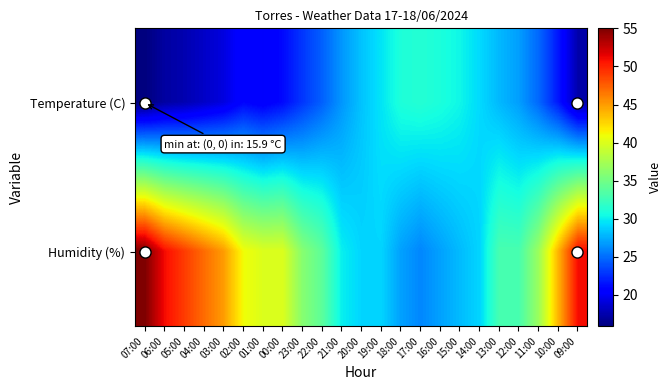

Rank the series by their maximum value, from highest to lowest.

Humidity (%), Temperature (C)